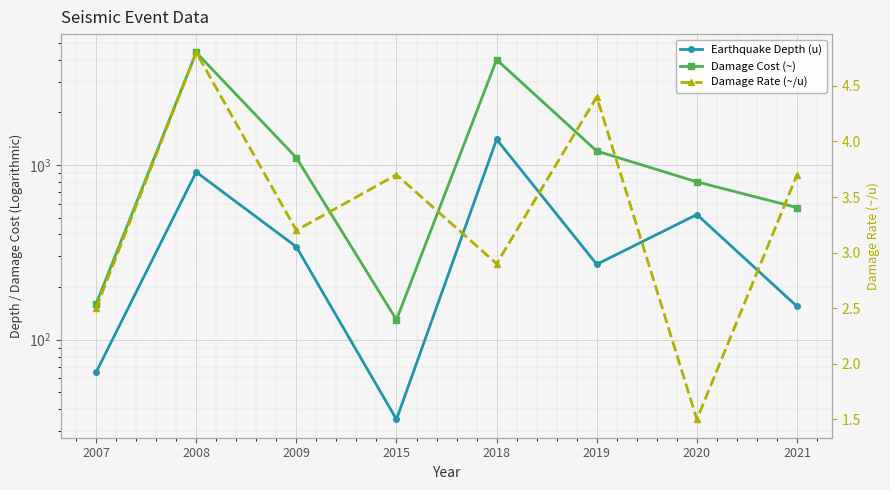

Reading right to left, list all the values displayed in this chart.

Earthquake Depth (u): 155.0	520.0	270.0	1400.0	35.0	340.0	910.0	65.0
Damage Cost (~): 570.0	800.0	1200.0	4000.0	130.0	1100.0	4400.0	160.0
Damage Rate (~/u): 3.7	1.5	4.4	2.9	3.7	3.2	4.8	2.5